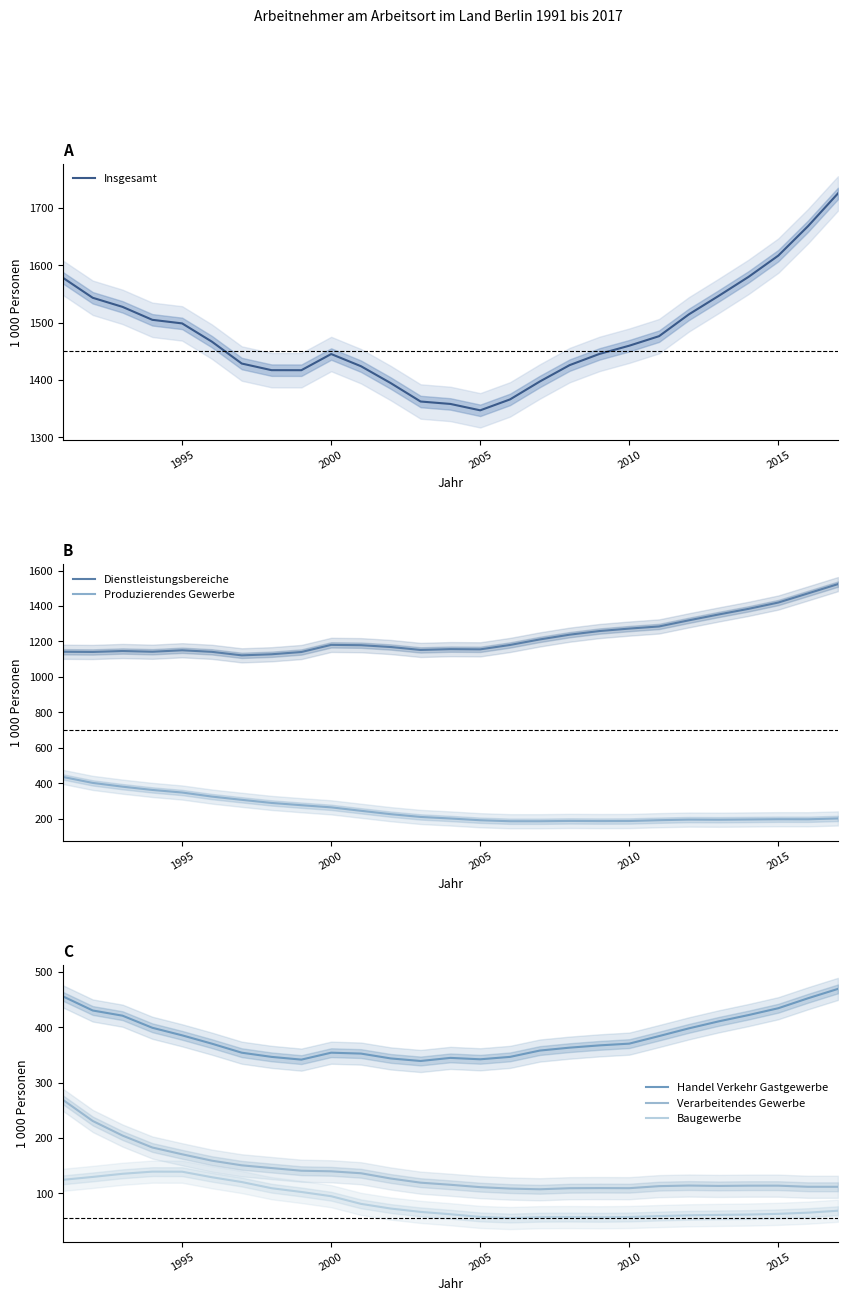

At which label does Insgesamt reach its minimum?

2005